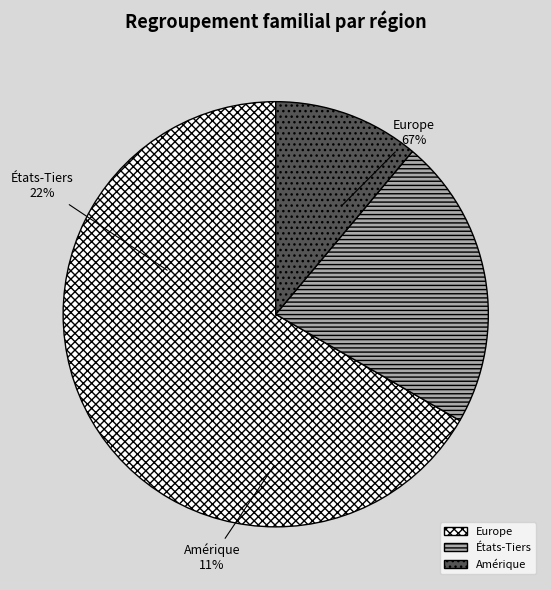

To the nearest percent, what is the average slice percentage?

33%